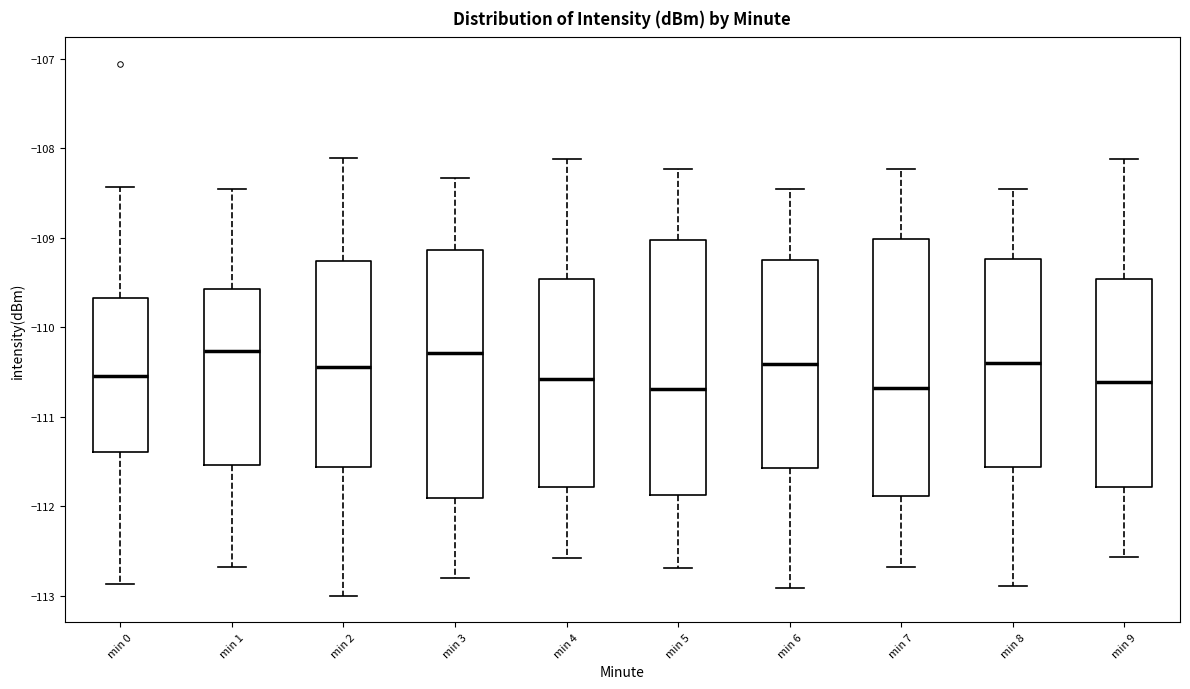

Reading left to right, transcribe this box plot: for each box, give where its median line is, the range the box spans, and where its two whiskers end, as read against the y-axis. The values are not printed on the chart, so give them approximately, as read against the axis.

min 0: median -110.5, box -111.4 to -109.7, whiskers -112.9 to -108.4
min 1: median -110.3, box -111.5 to -109.6, whiskers -112.7 to -108.5
min 2: median -110.4, box -111.6 to -109.3, whiskers -113.0 to -108.1
min 3: median -110.3, box -111.9 to -109.1, whiskers -112.8 to -108.3
min 4: median -110.6, box -111.8 to -109.5, whiskers -112.6 to -108.1
min 5: median -110.7, box -111.9 to -109.0, whiskers -112.7 to -108.2
min 6: median -110.4, box -111.6 to -109.2, whiskers -112.9 to -108.5
min 7: median -110.7, box -111.9 to -109.0, whiskers -112.7 to -108.2
min 8: median -110.4, box -111.6 to -109.2, whiskers -112.9 to -108.5
min 9: median -110.6, box -111.8 to -109.5, whiskers -112.6 to -108.1